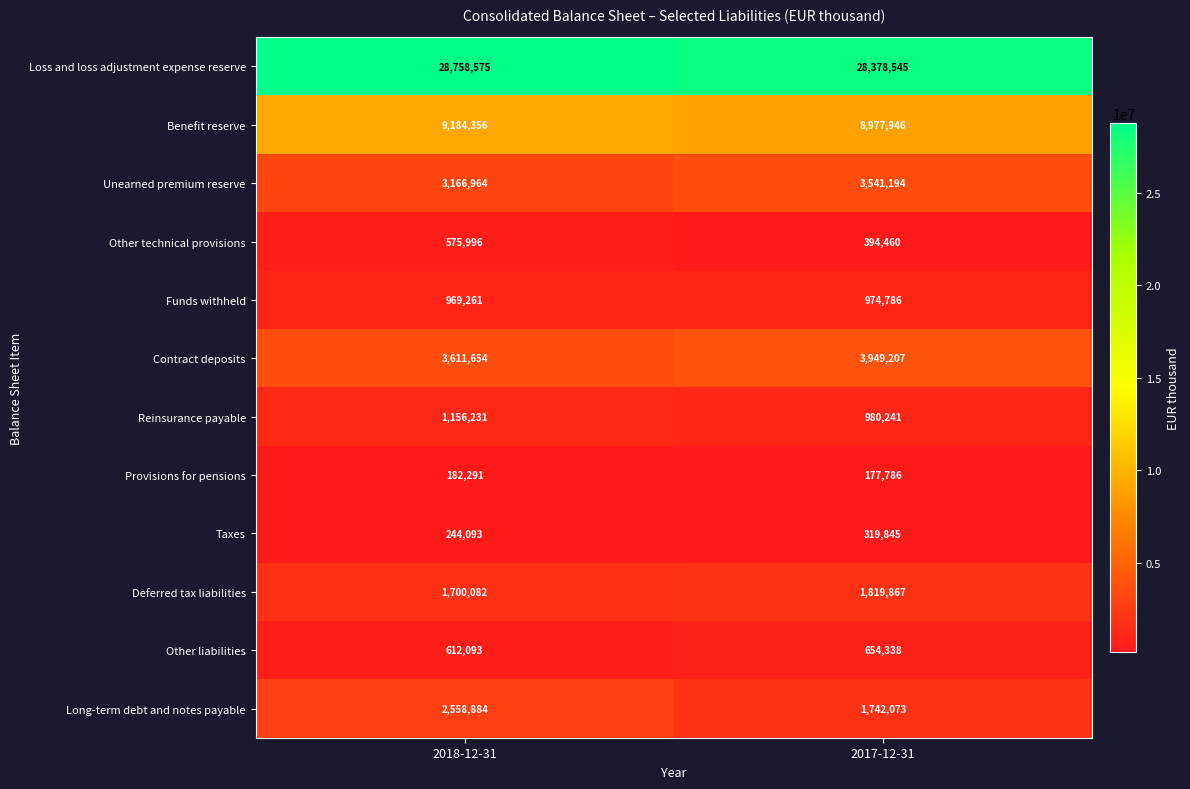

The value of Reinsurance payable at 2018-12-31 is 372252. True or false?

False